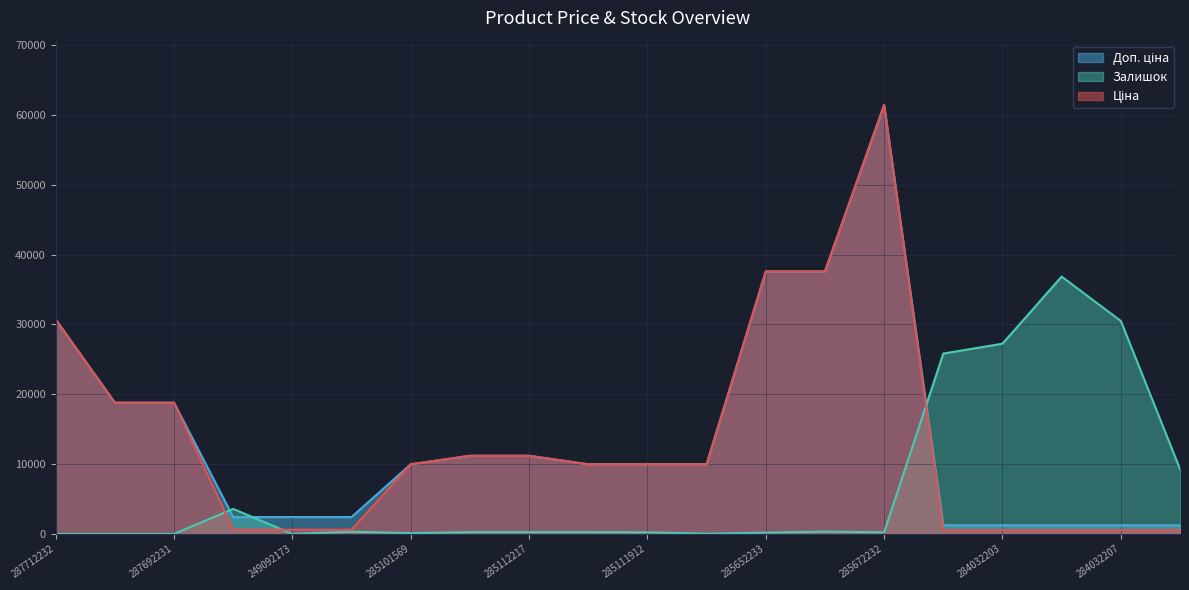

Between 285111961 and 284032203, which is larger?

285111961